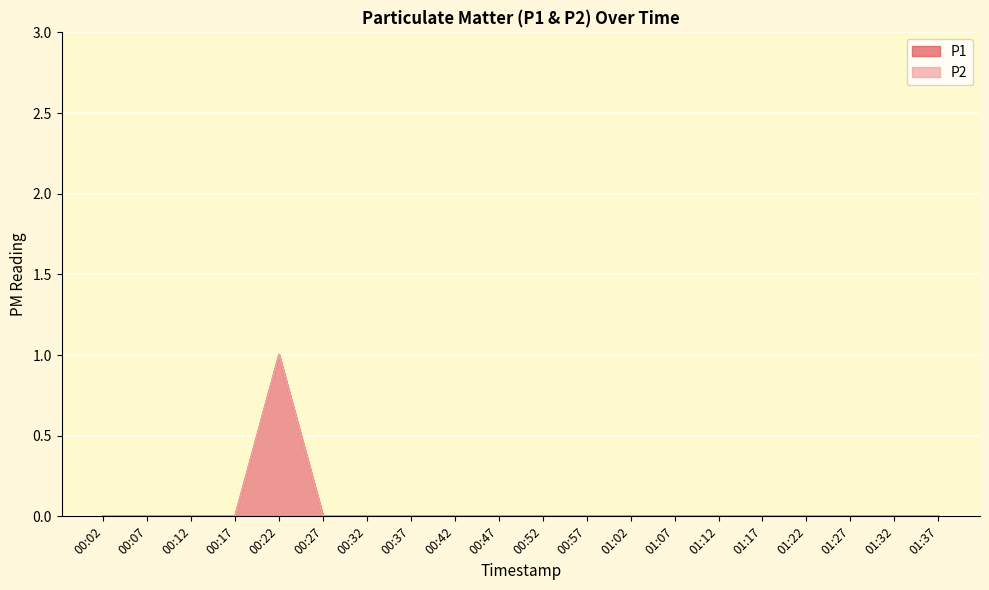

Between 00:42 and 00:22, which is larger?

00:22